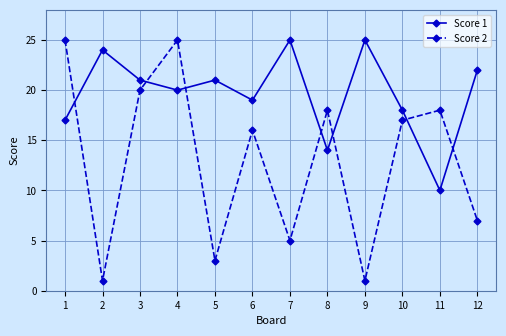

Which series changed the most between 3 and 8?

Score 1